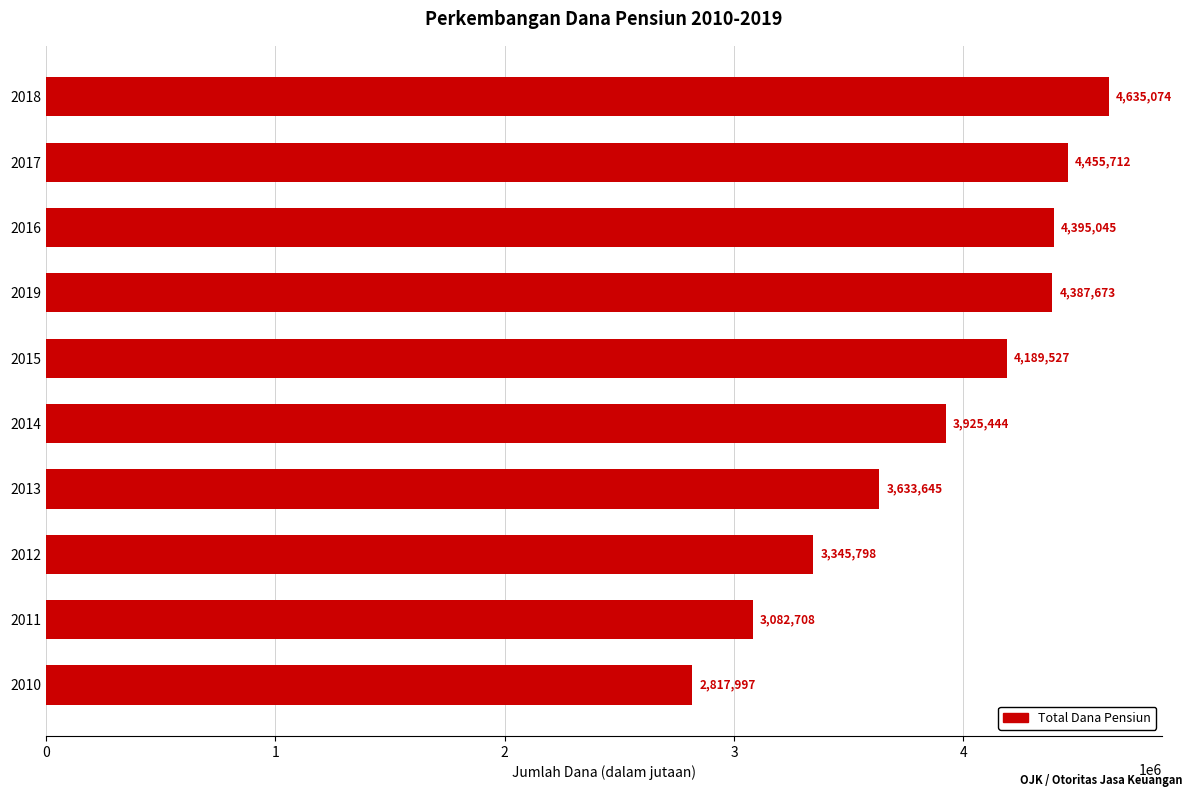

True or false: the data shows 6473082 at 2013.

False